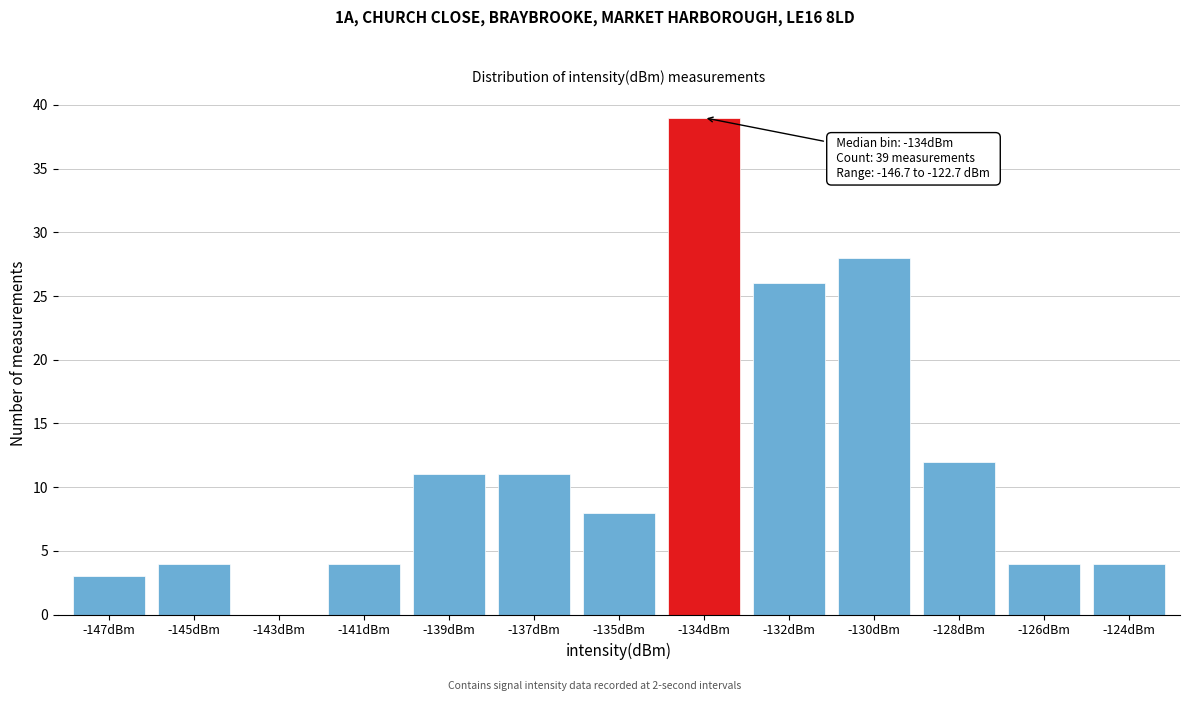

Reading right to left, extract all data points from this chart.

-124dBm=4	-126dBm=4	-128dBm=12	-130dBm=28	-132dBm=26	-134dBm=39	-135dBm=8	-137dBm=11	-139dBm=11	-141dBm=4	-143dBm=0	-145dBm=4	-147dBm=3